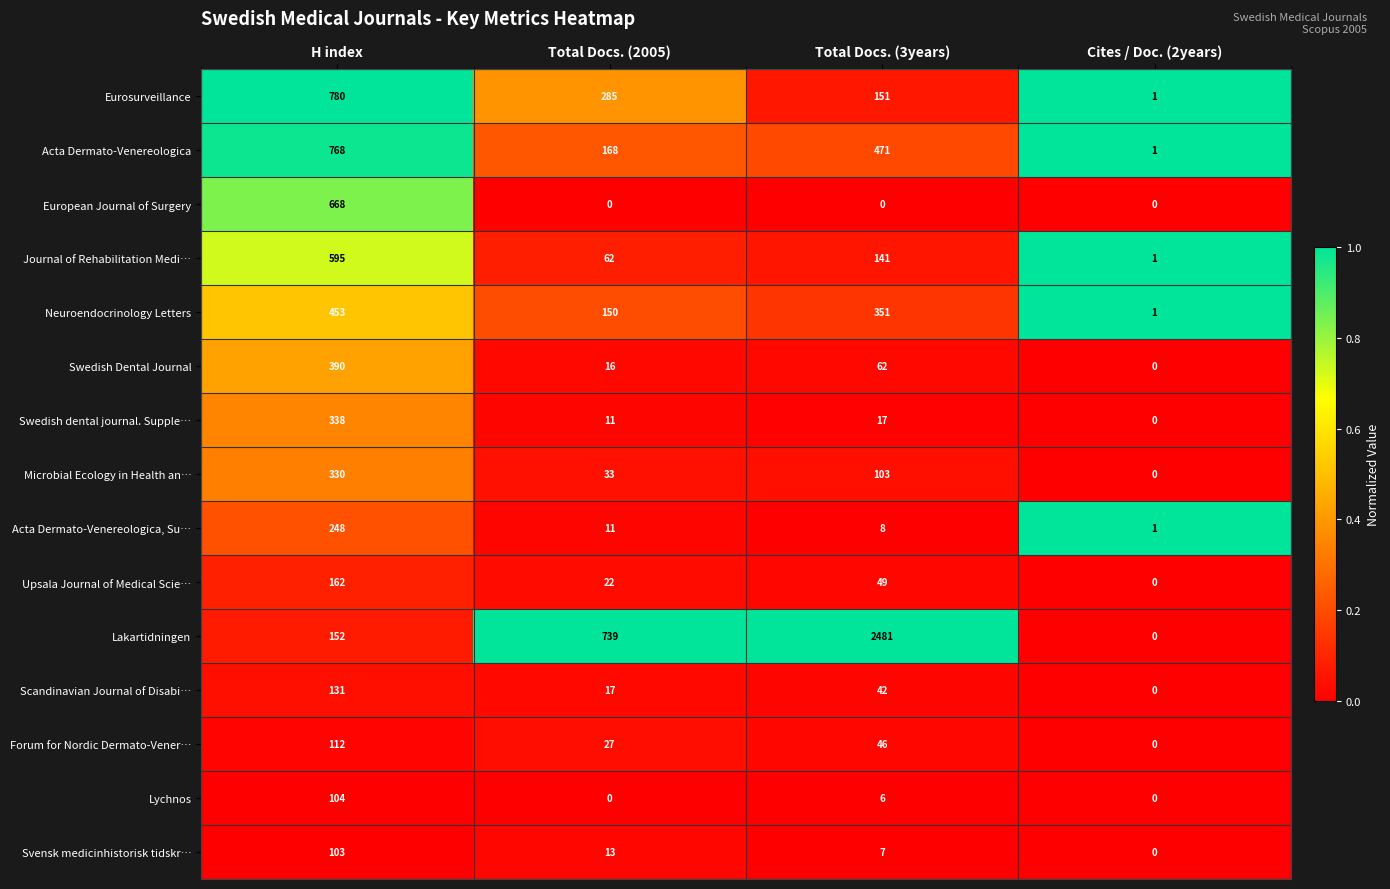

What is the sum of all Upsala Journal of Medical Scie… values?

233